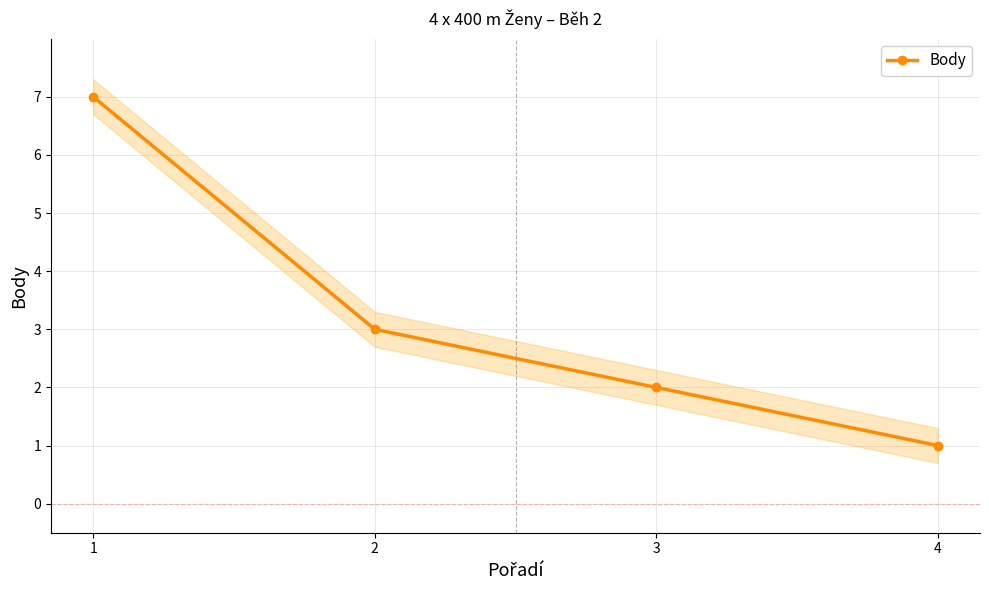

List the labels in order of value, largest first.

1, 2, 3, 4